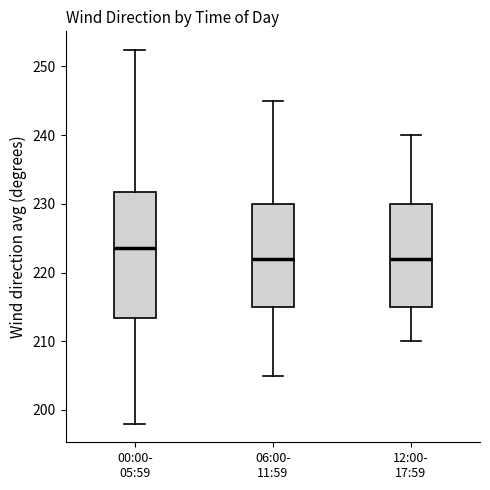

Which box has the highest median line?

00:00- 05:59